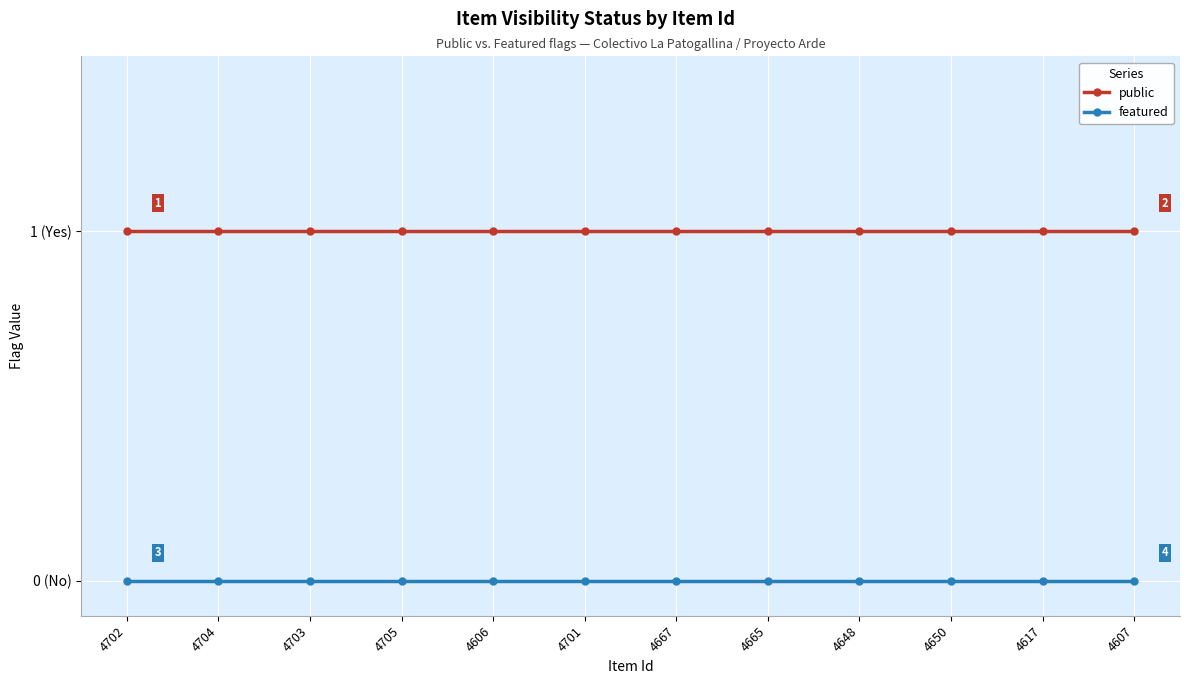

What are all the series names shown in the legend?

public, featured